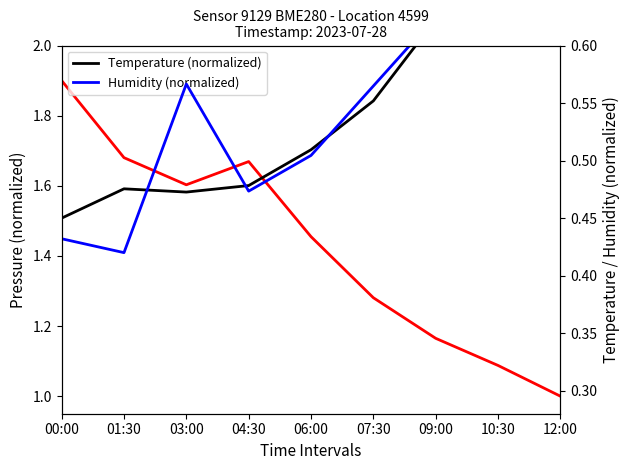

At 00:00, list the series in order from largest to smallest.

Pressure (normalized), Temperature (normalized), Humidity (normalized)